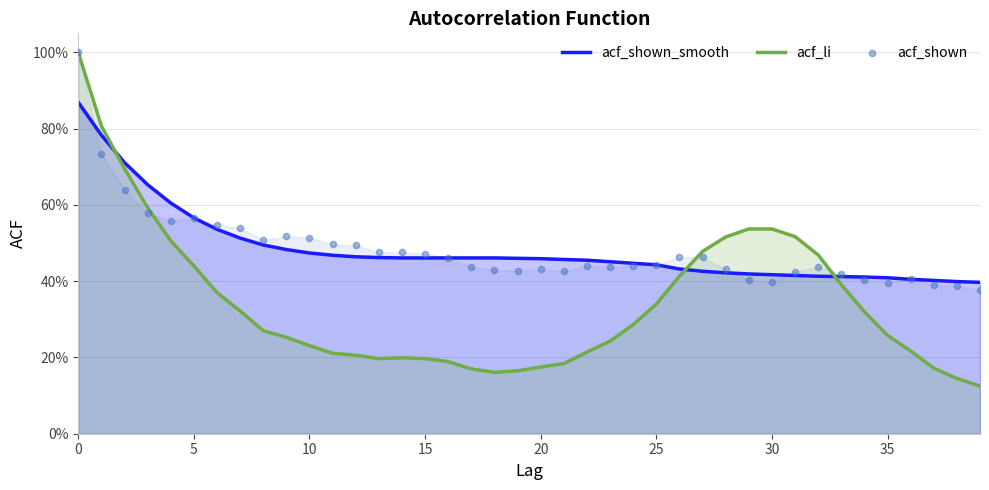

Which series contains the lowest Y value?

acf_li